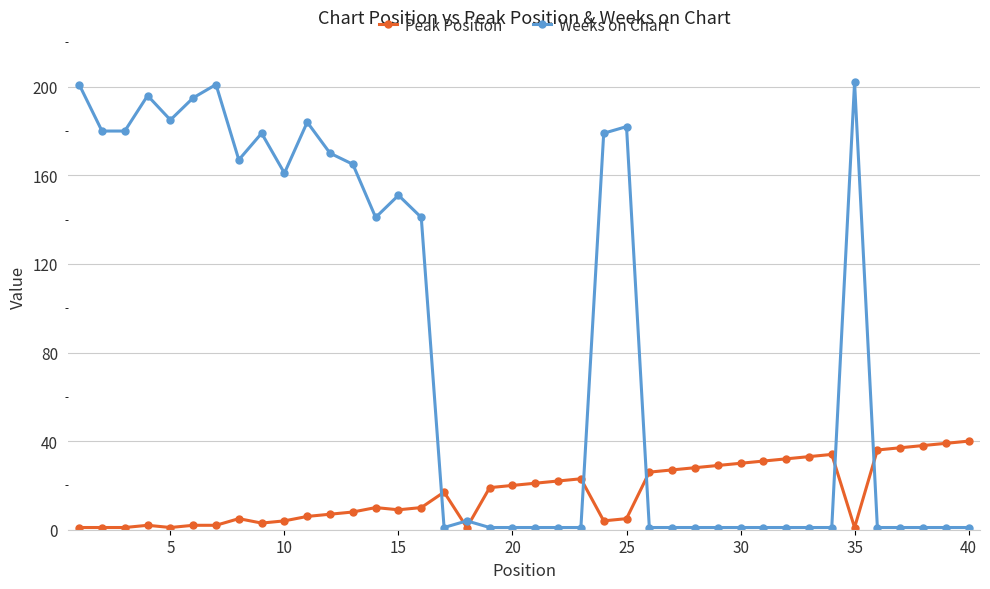

True or false: Weeks on Chart has more than 2 points higher than both neighbors.

True